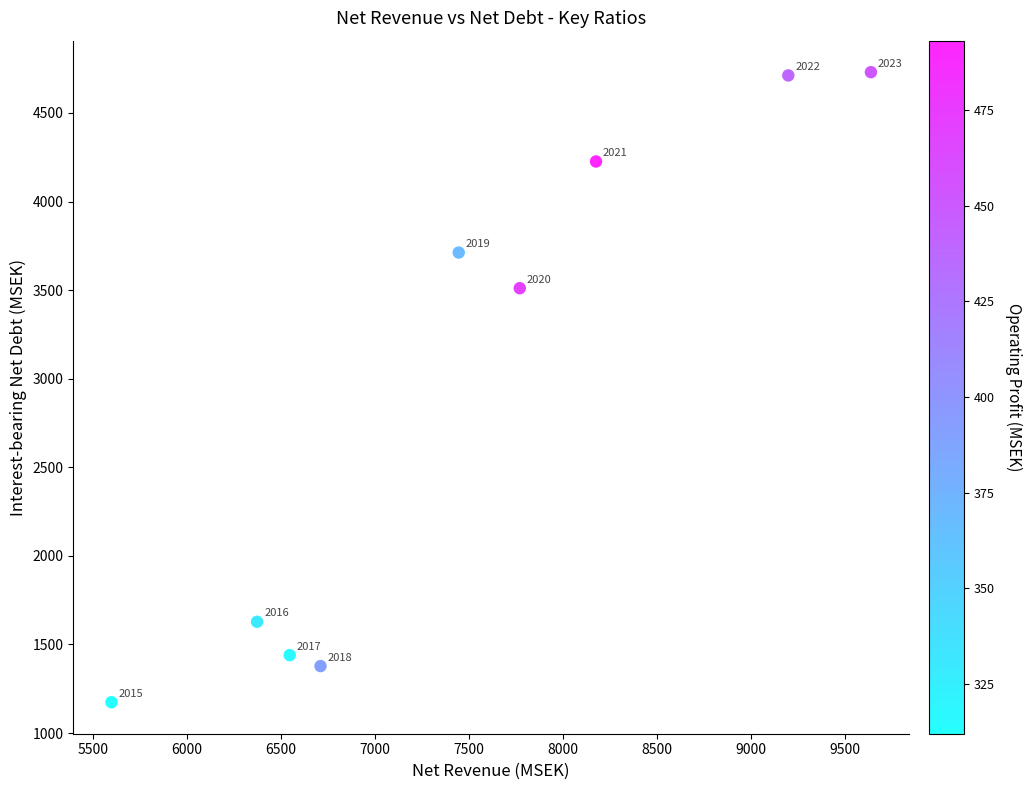

What Y value in the scatter plot is closest to 2952?

3510.8